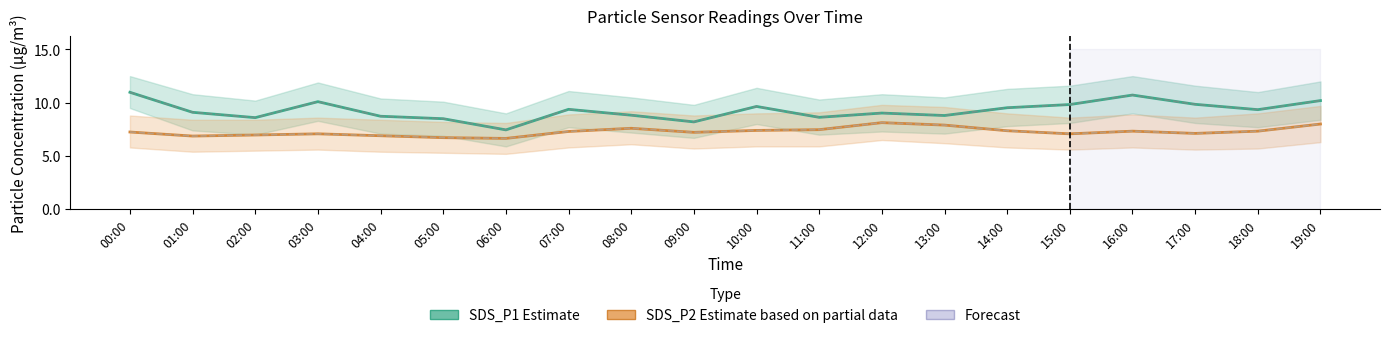

Where does the SDS_P1 Estimate series first go above 9?

00:00